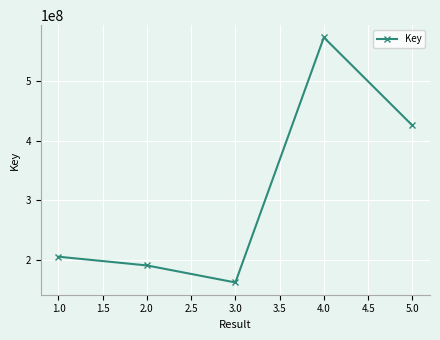

The value at 3.0 is 213067856. True or false?

False